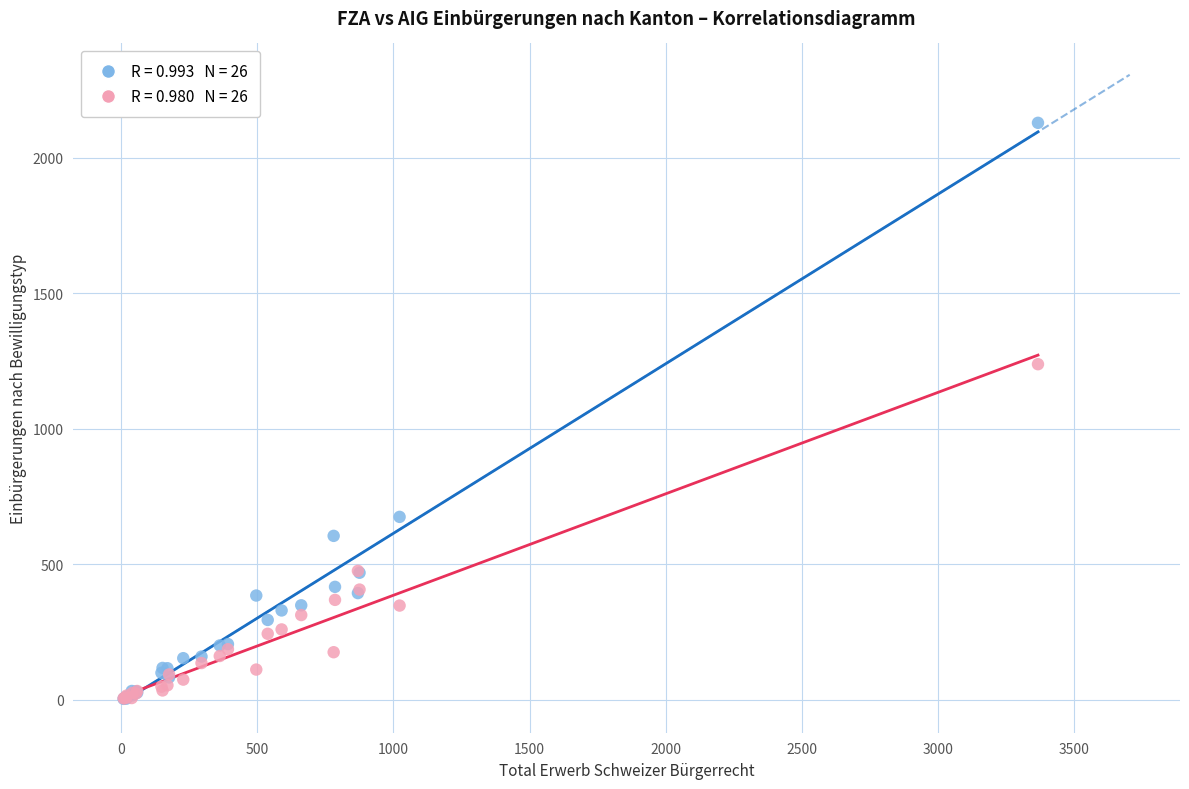

Across all series, what Y value is closest to 1066?

1238